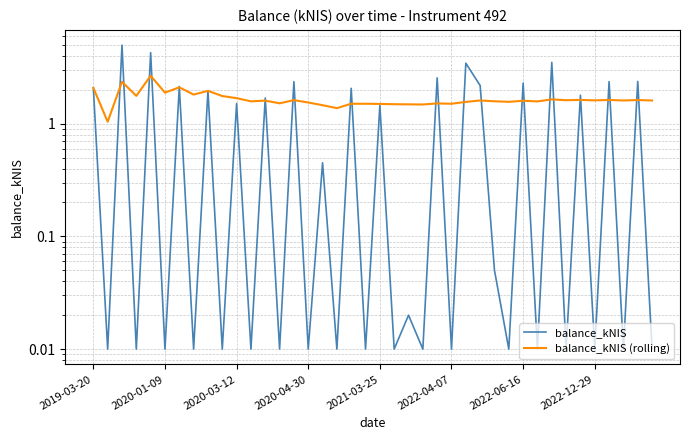

At how many categories does at least one series exceed 3?

4